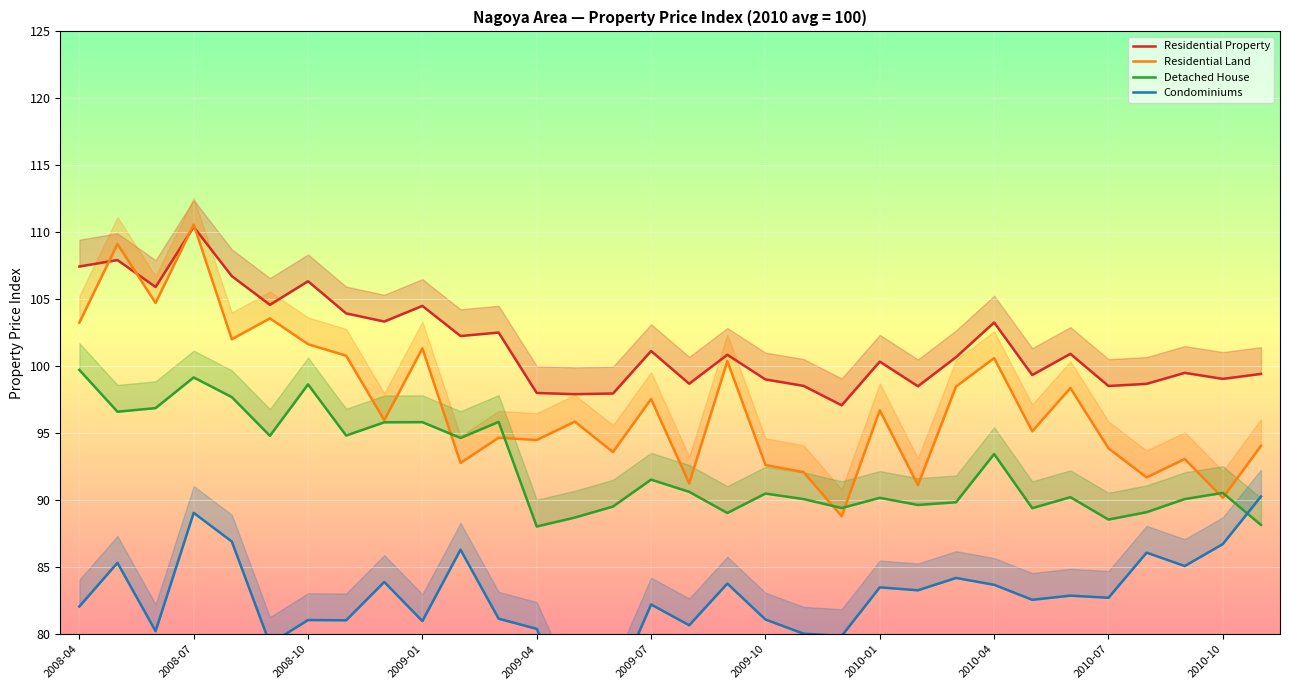

Count the number of categories in the chart.

32